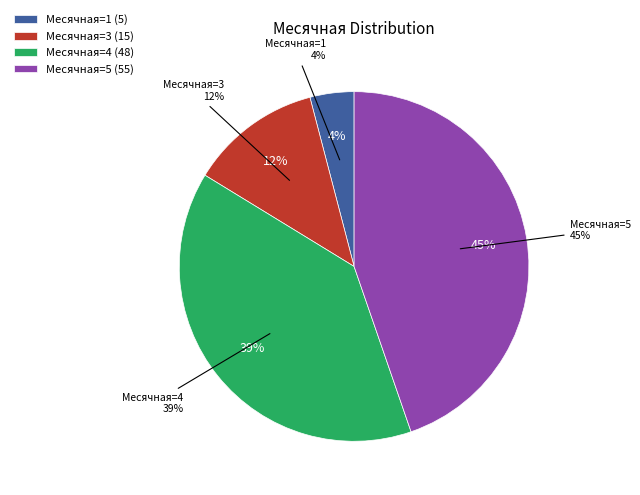

Is it true that 2024-02-06 is 1% of the pie?

False